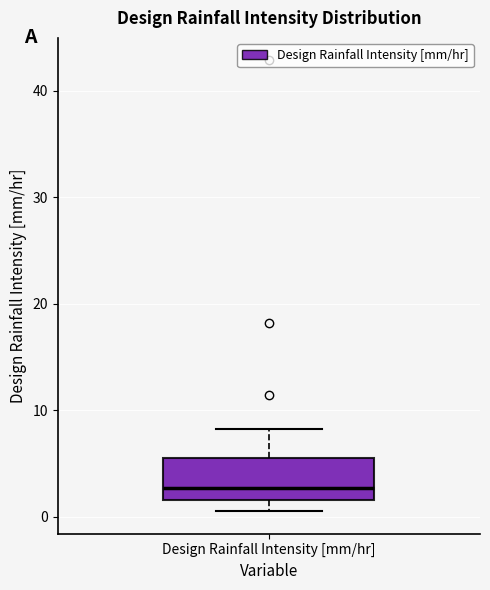

Where does the median line of the box for Design Rainfall Intensity [mm/hr] sit on the y-axis? The values are not printed on the chart, so give them approximately, as read against the axis.

3